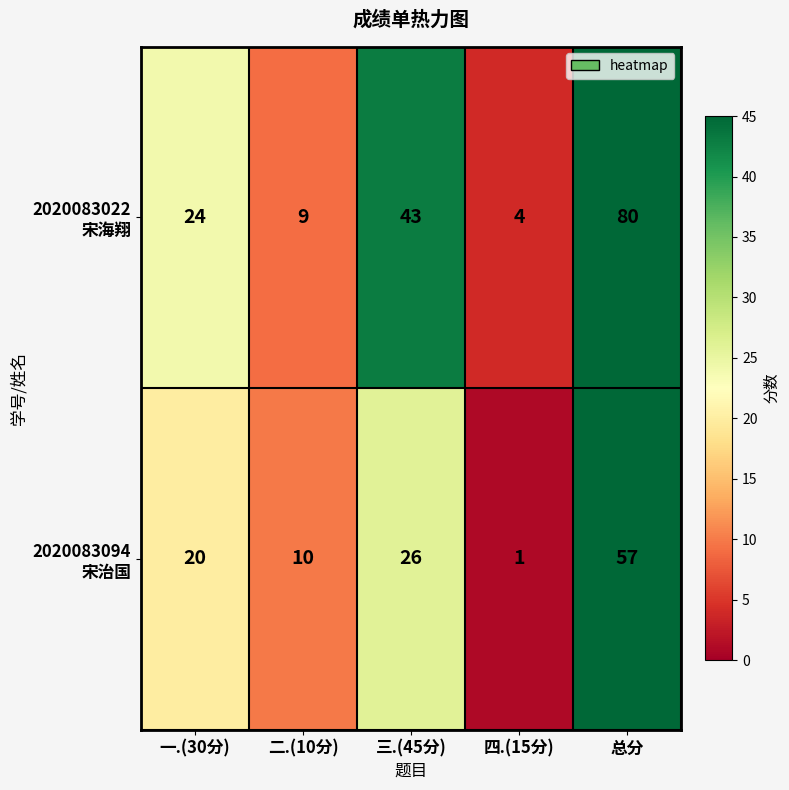

What is the difference between the highest and lowest values at 二.(10分)?

1